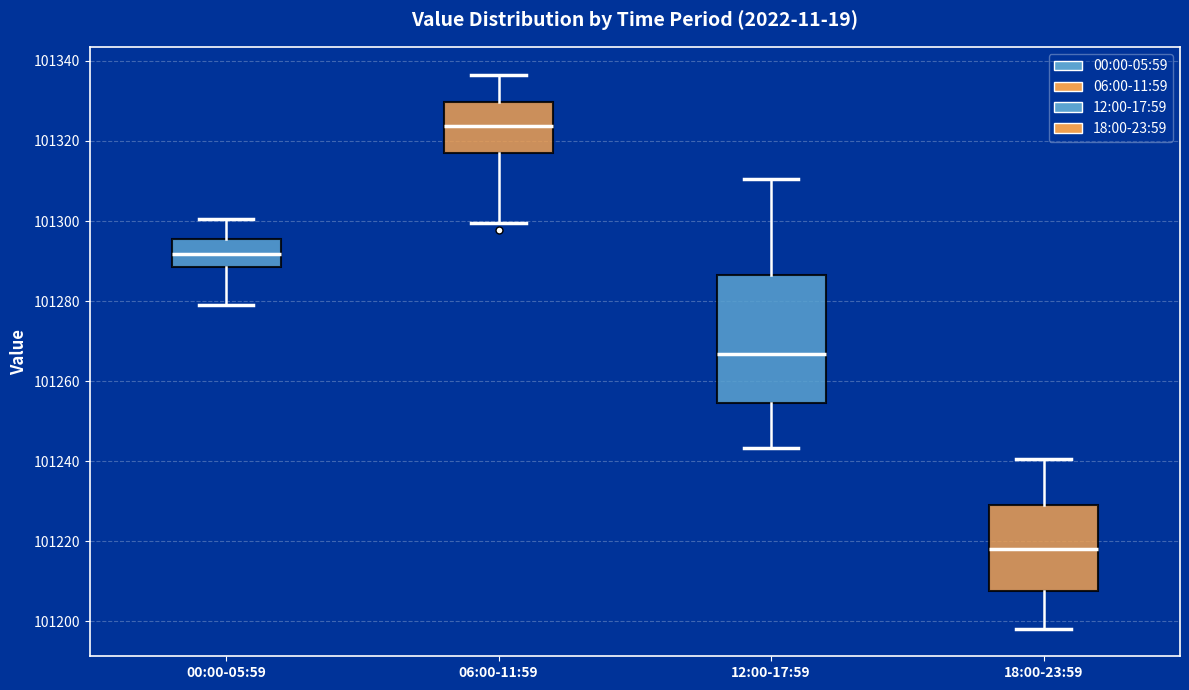

Reading left to right, read every box against the y-axis: the position of its median line, the range the box covers, and the ends of its whiskers. The values are not printed on the chart, so give them approximately, as read against the axis.

00:00-05:59: median 101292, box 101288 to 101296, whiskers 101280 to 101300
06:00-11:59: median 101324, box 101316 to 101330, whiskers 101300 to 101336
12:00-17:59: median 101266, box 101254 to 101286, whiskers 101244 to 101310
18:00-23:59: median 101218, box 101208 to 101230, whiskers 101198 to 101240